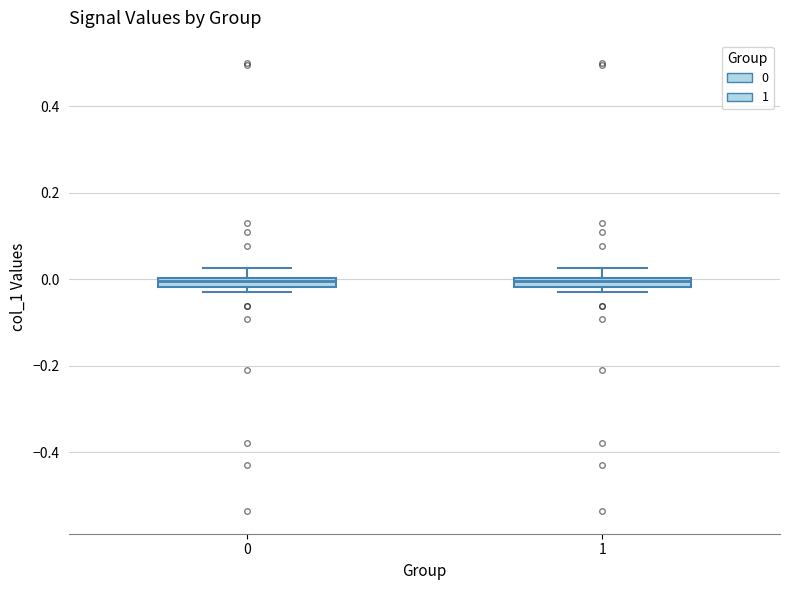

Where is the lower edge of the box at x = 0 on the y-axis? The values are not printed on the chart, so give them approximately, as read against the axis.

-0.02